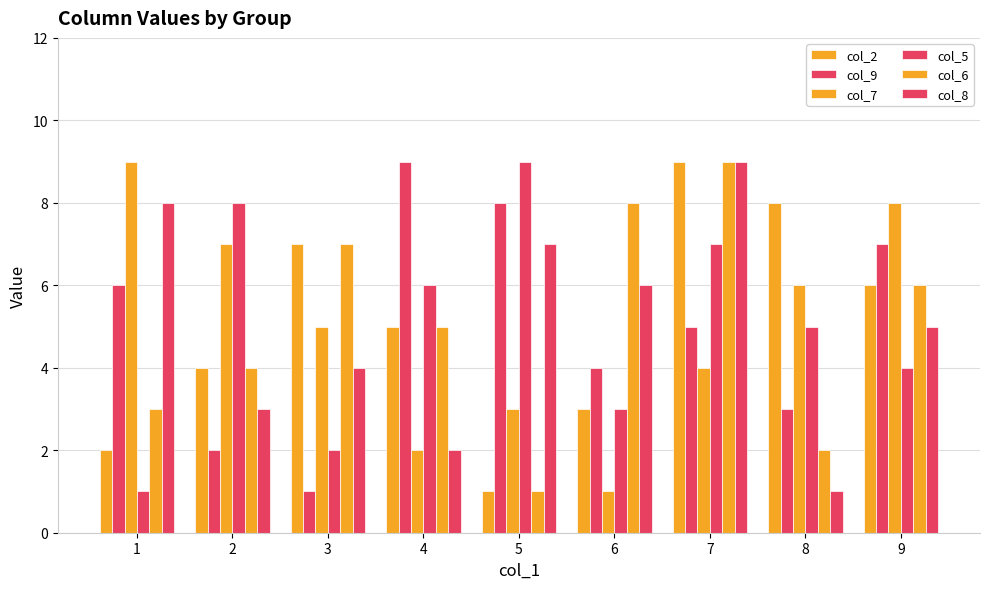

How many bars are there in total?

54